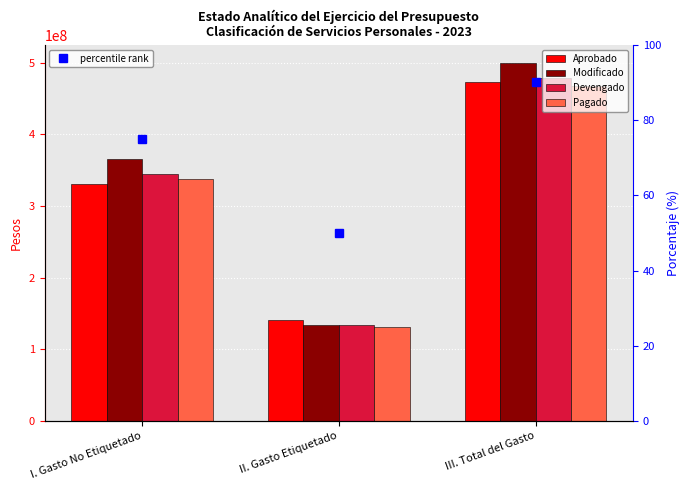

At which category is the sum across all series the highest?

III. Total del Gasto